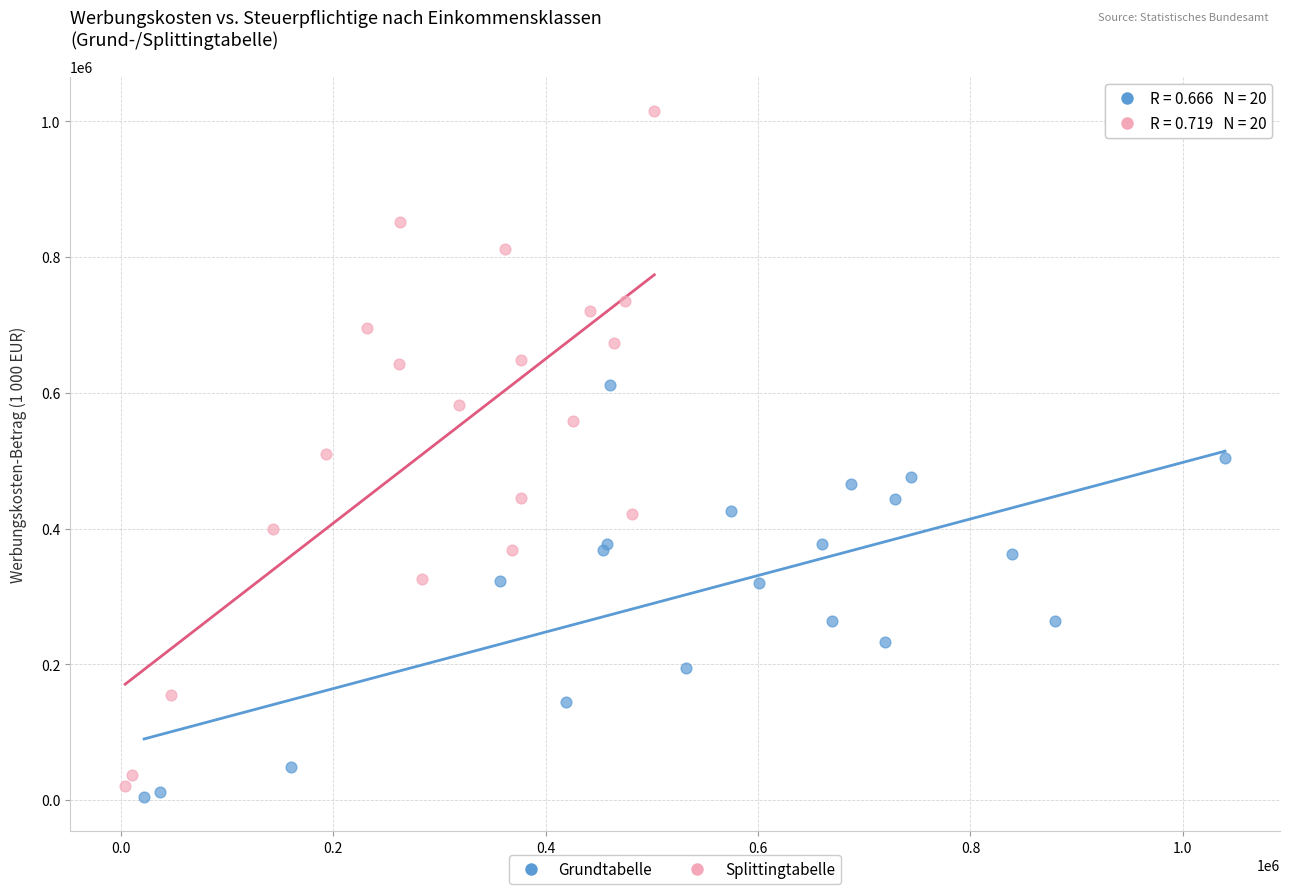

Which series has the widest spread of Y values?

Splittingtabelle